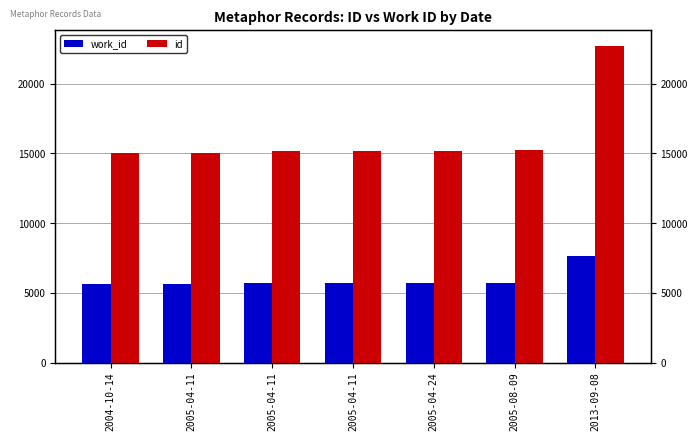

Rank the series at 2013-09-08 from lowest to highest value.

work_id, id